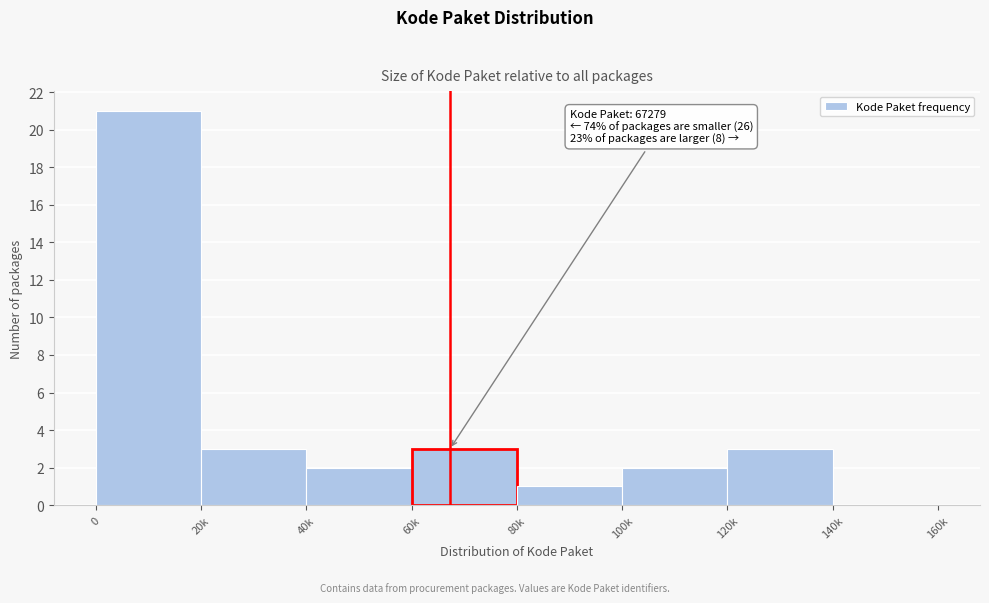

Reading left to right, list all the values displayed in this chart.

0=21	20k=3	40k=2	60k=3	80k=1	100k=2	120k=3	140k=0